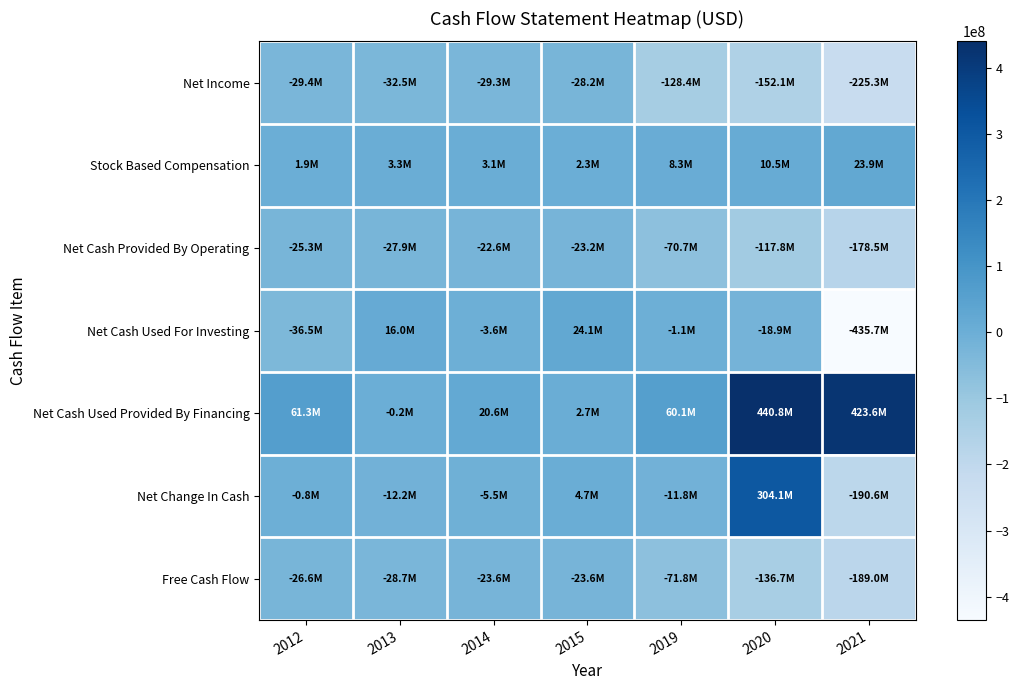

How many distinct data groups are displayed?

7